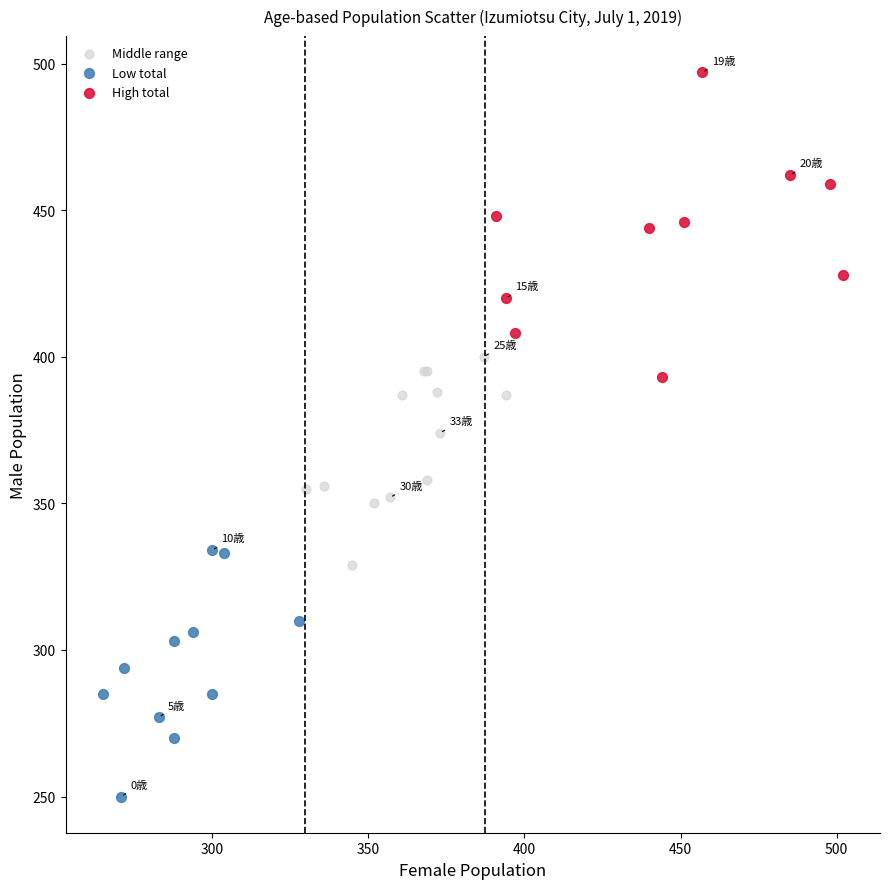

Which series contains the lowest Y value?

Low total